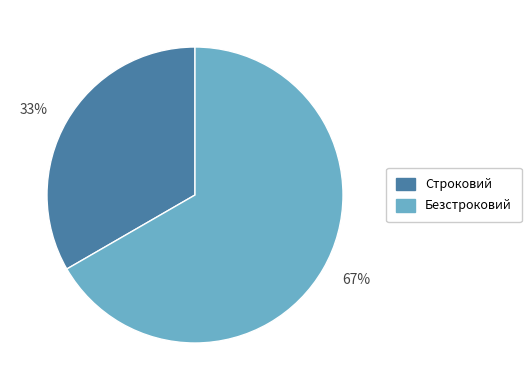

To the nearest percent, what is the combined percentage of 33% and 67%?

100%